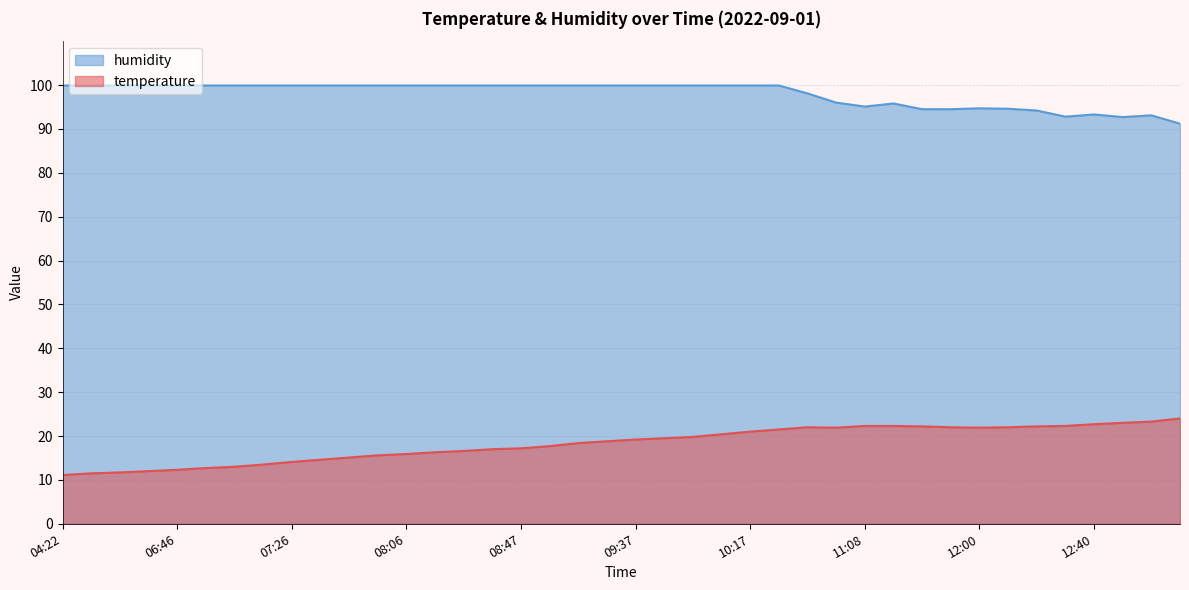

What are all the series names shown in the legend?

humidity, temperature